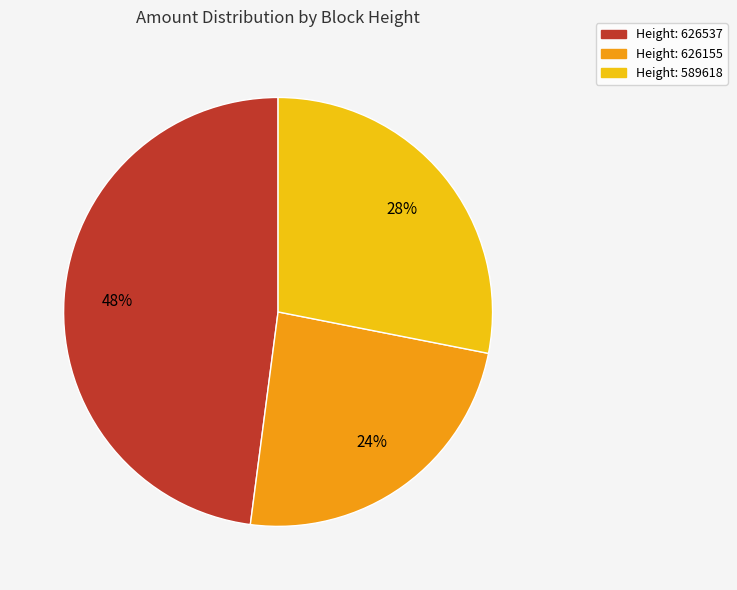

To the nearest percent, what is the difference between the largest and smallest slice percentages?

24%